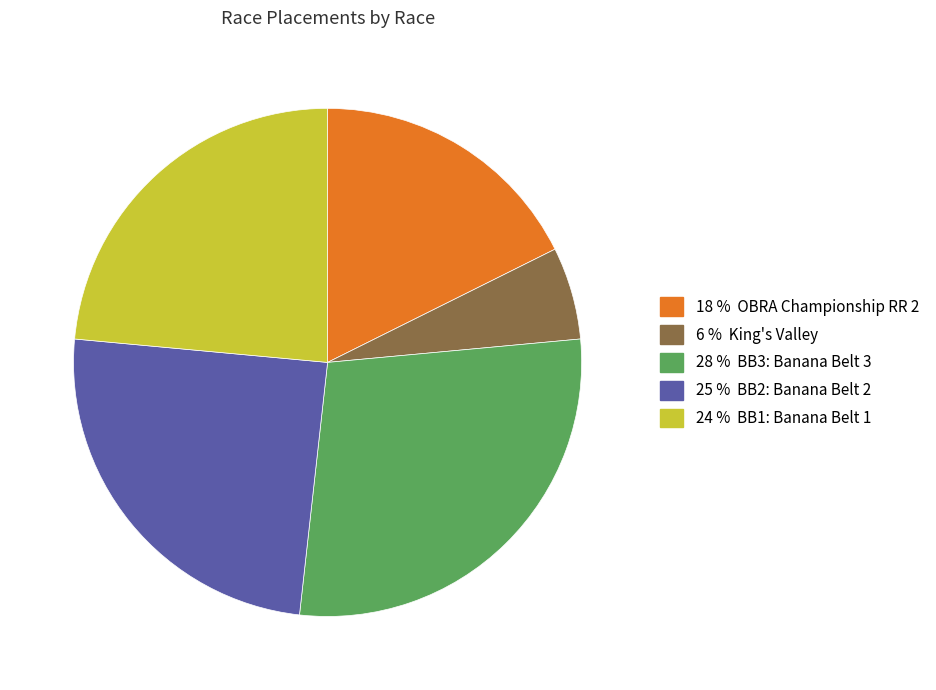

Is there any slice that represents more than half of the pie?

No